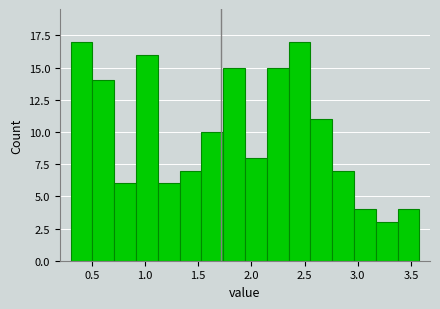

How tall is the bar that spans 2.145 to 2.350 on the x-axis? Neither the bar edges nor the heights are printed on the chart, so give them approximately, as read against the axes.

15